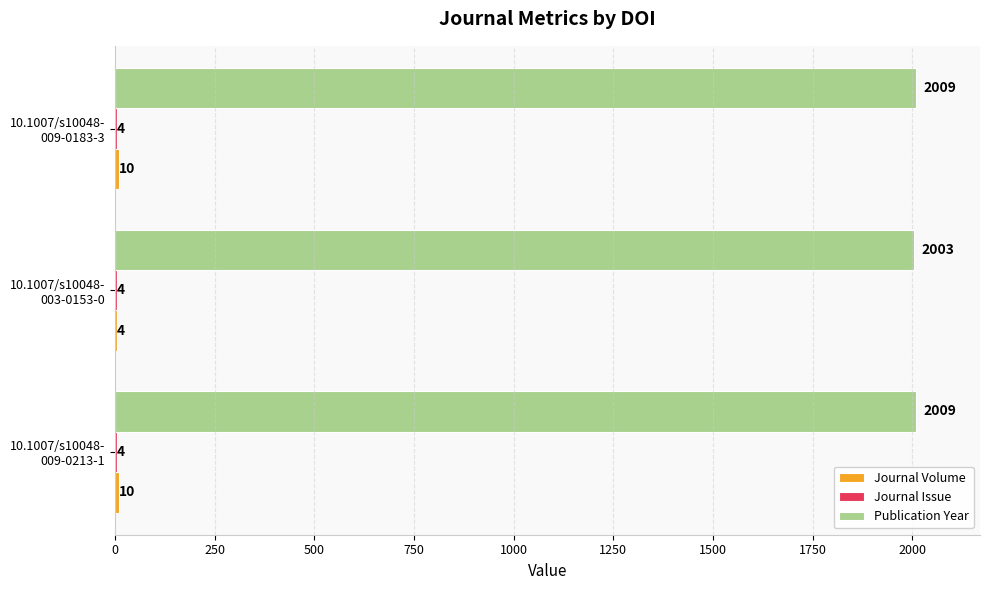

Which series has the largest total across all categories?

Publication Year